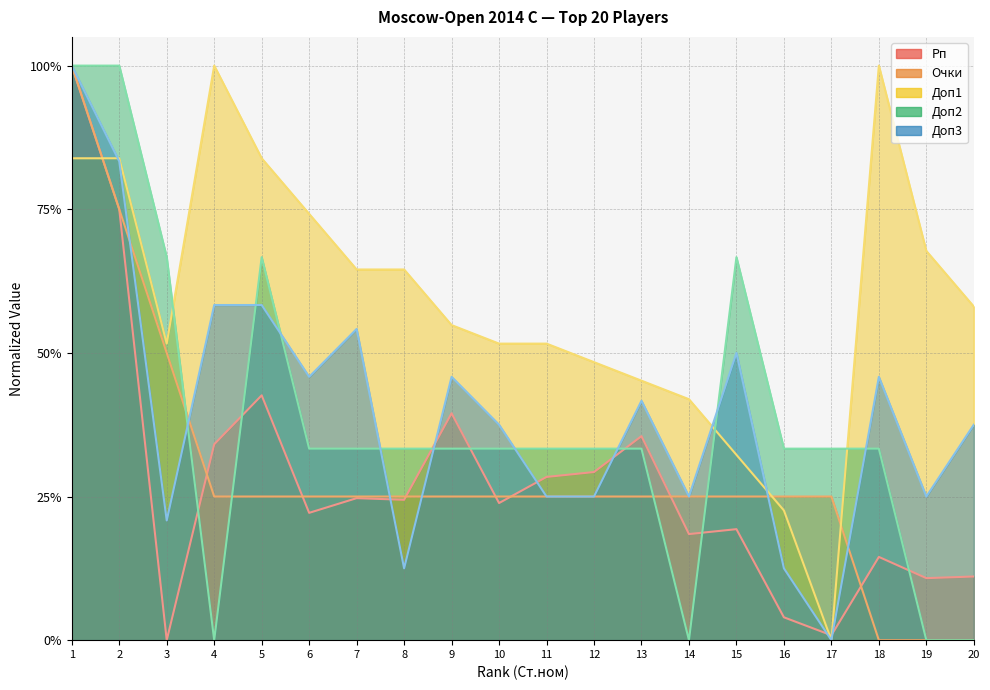

How many lines are shown in the chart?

5